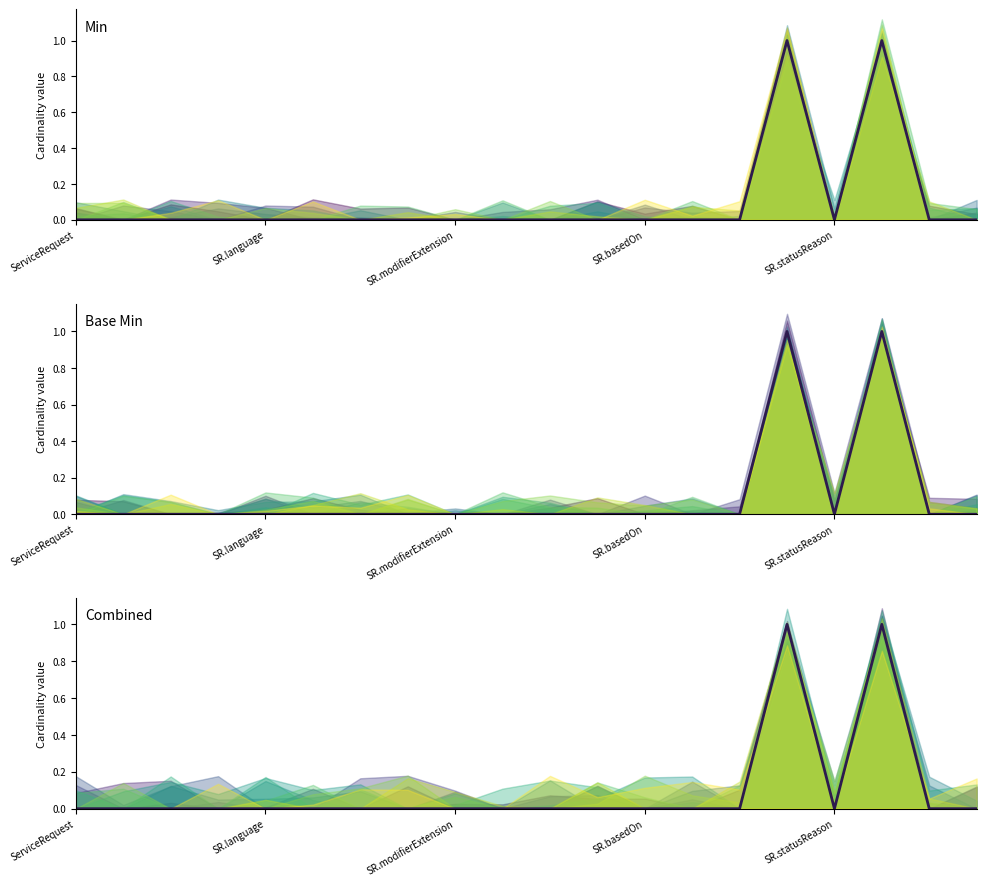

Which category has the highest value in the Base Min central series?

15